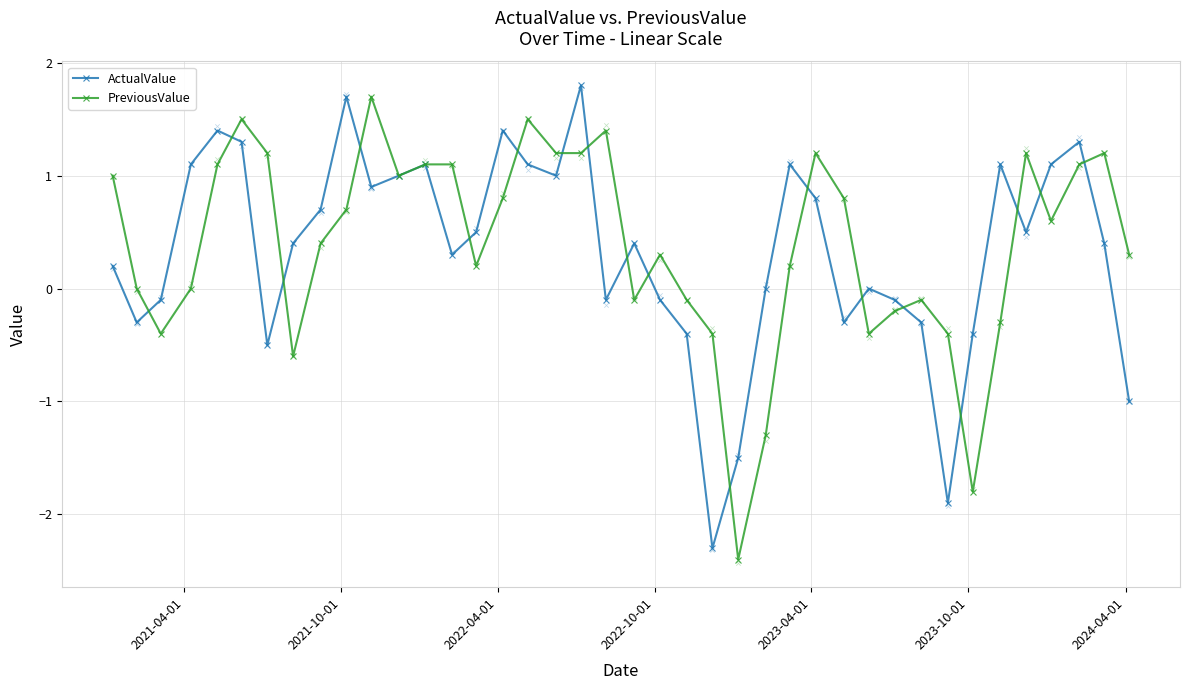

Which series has the largest total across all categories?

PreviousValue